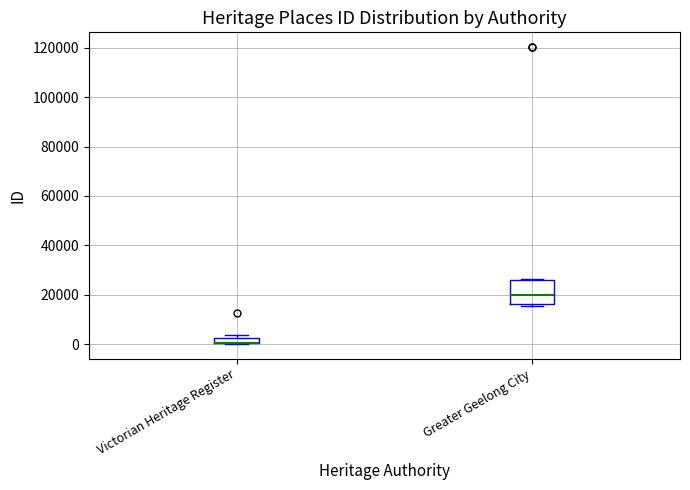

Comparing the boxes themselves (not the whiskers), which one is the tallest?

Greater Geelong City